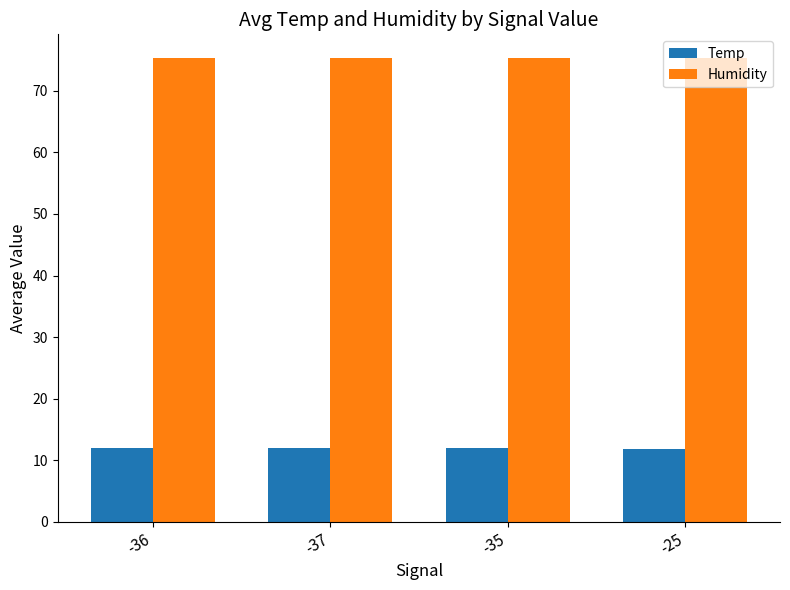

Rank the series by their average value, from highest to lowest.

Humidity, Temp